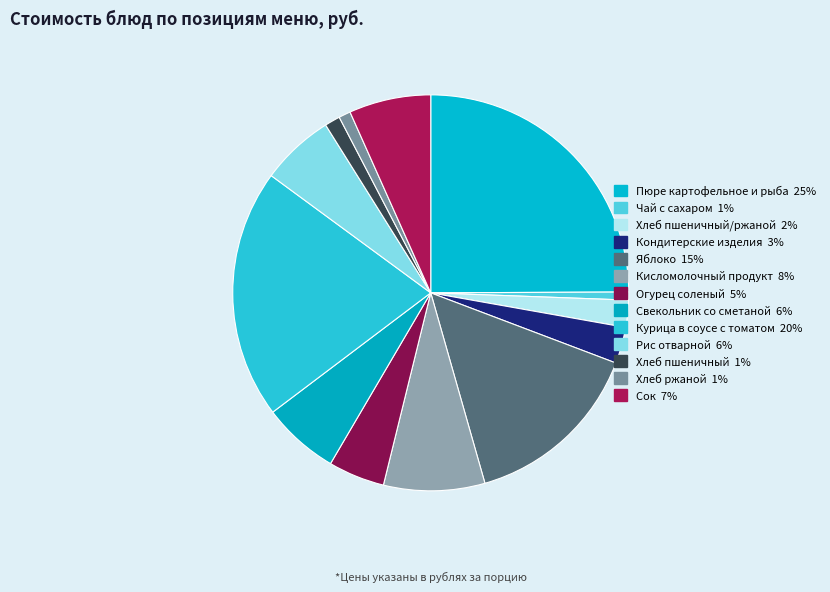

How many segments does this pie chart have?

13